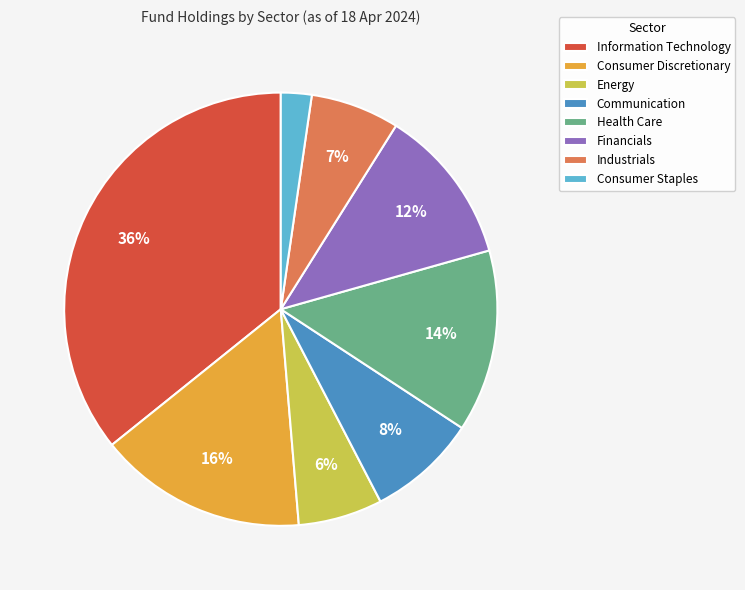

Which category has the smallest portion of the pie?

Consumer Staples